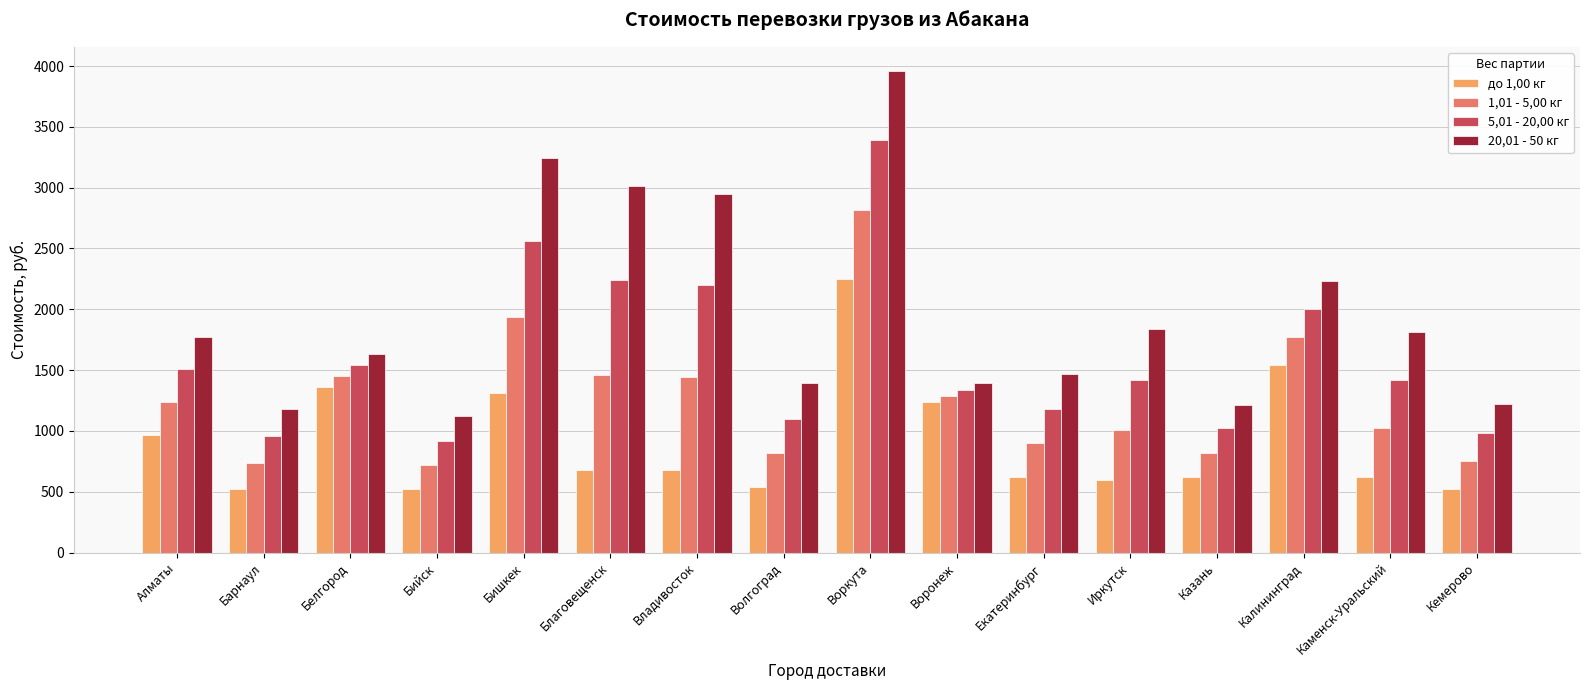

The до 1,00 кг series shows 889 at Барнаул. True or false?

False